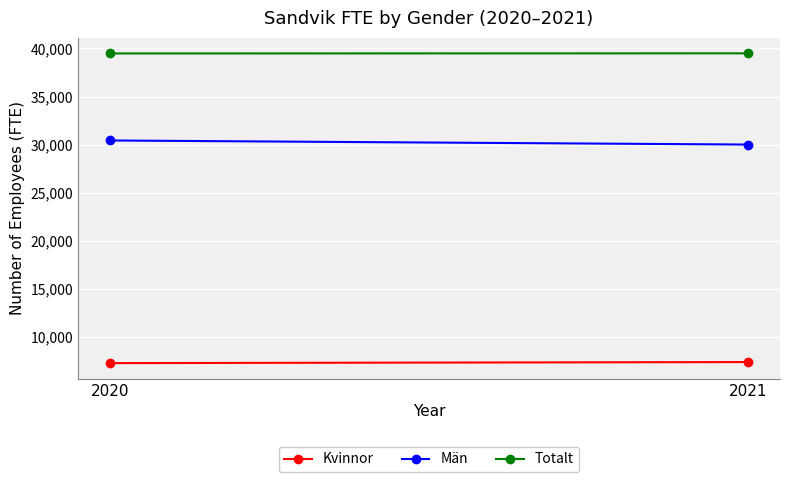

Where is Totalt nearest to the value 39478?

2020